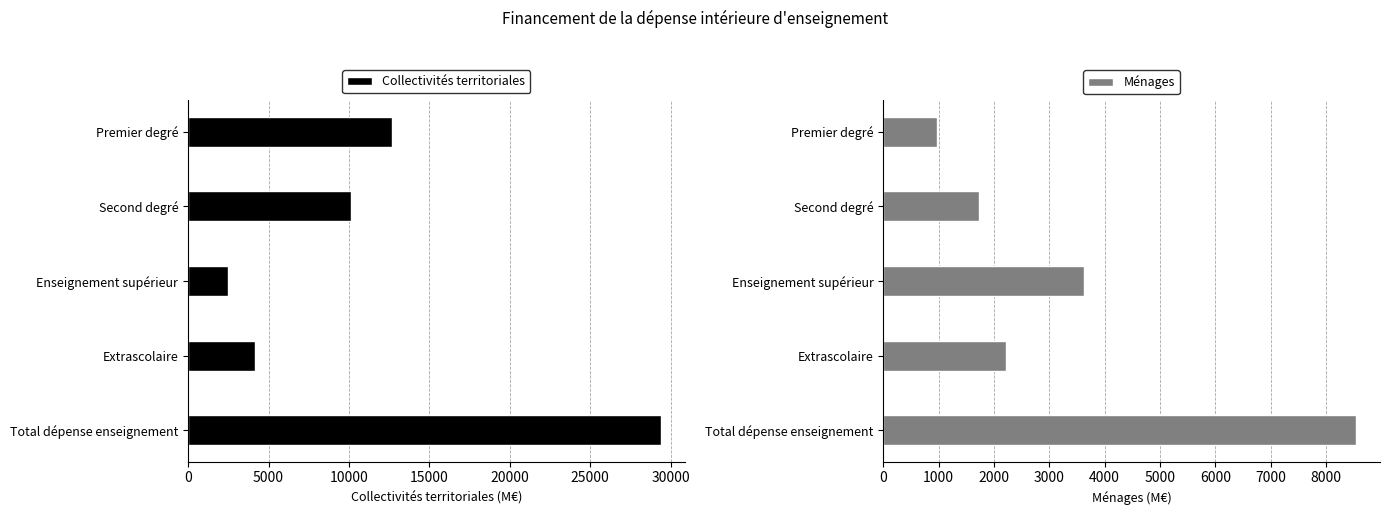

How many groups of bars are there?

5